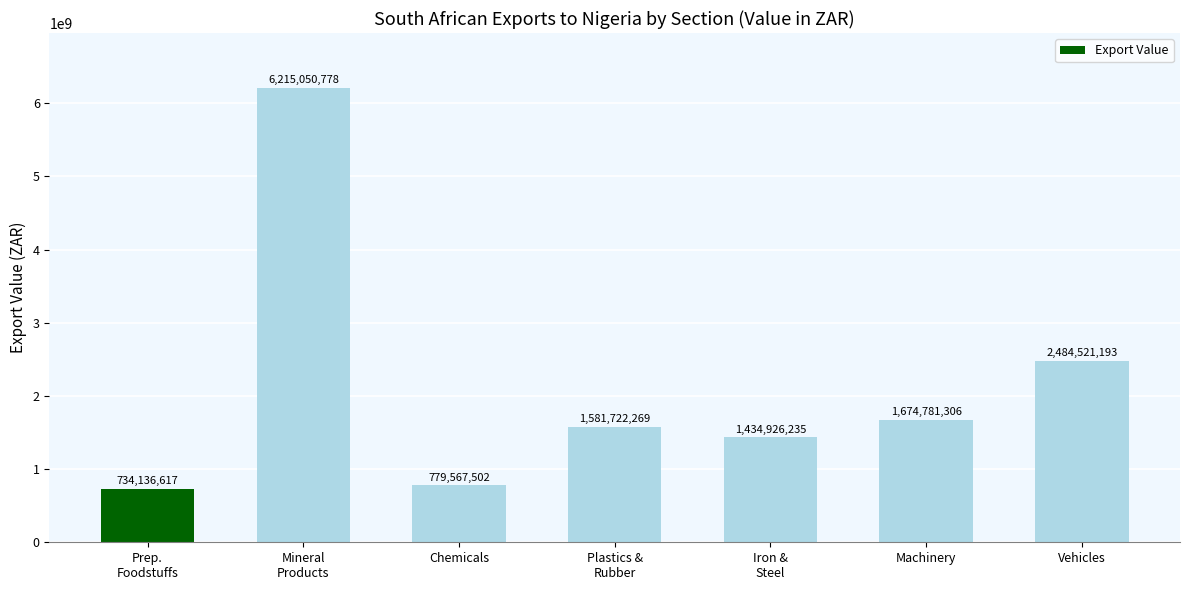

Does the chart contain any negative values?

No